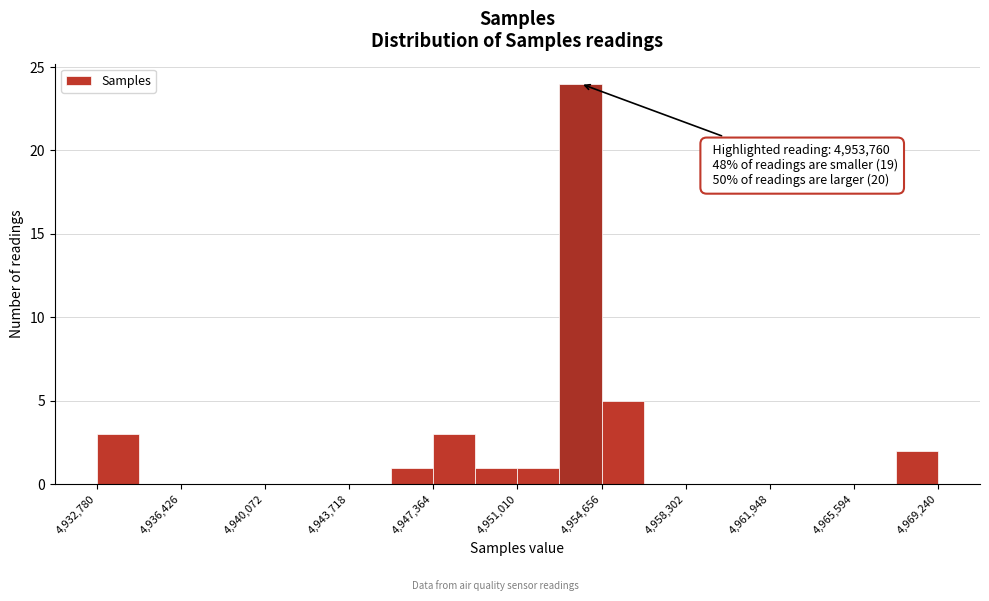

Read against the x-axis, roughly where is the centre of the tallest bar?

4953500